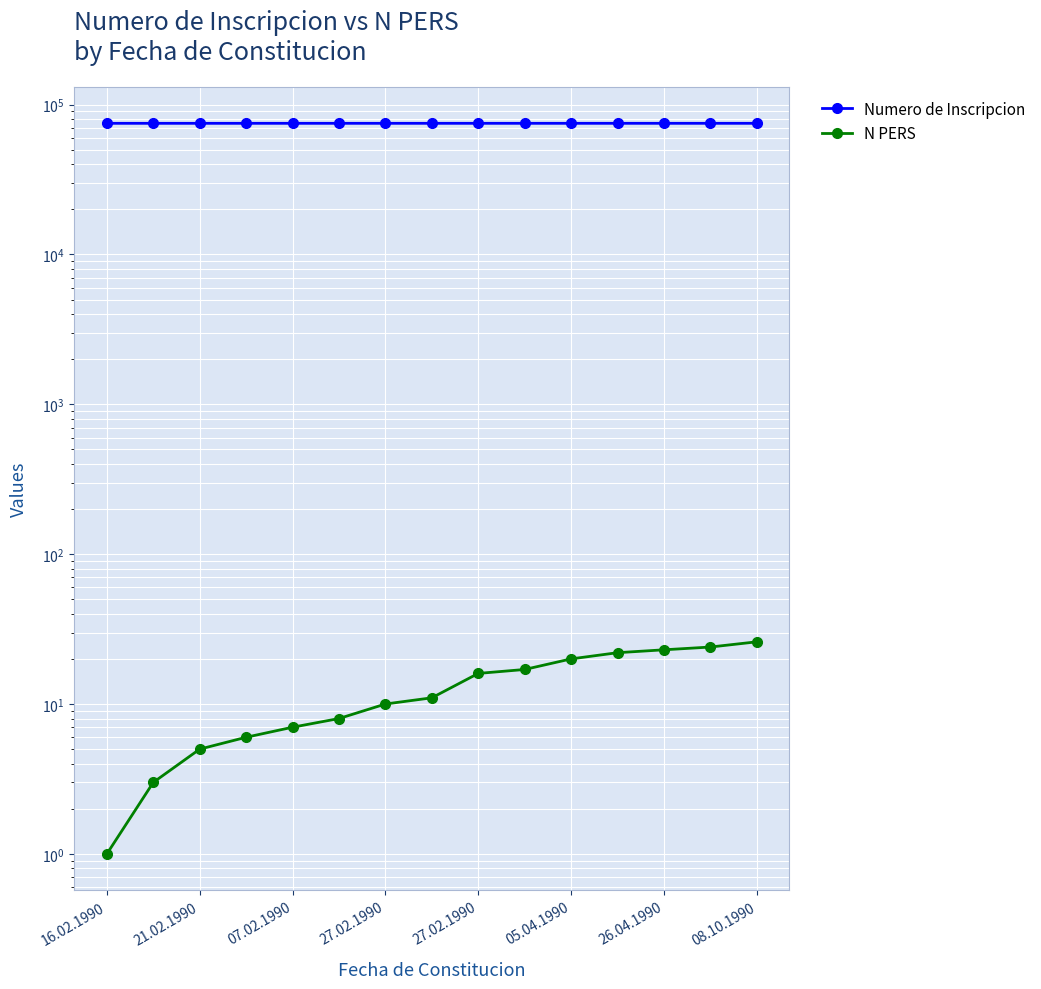

What is the spread (max minus min) of values at 27.02.1990?

74993